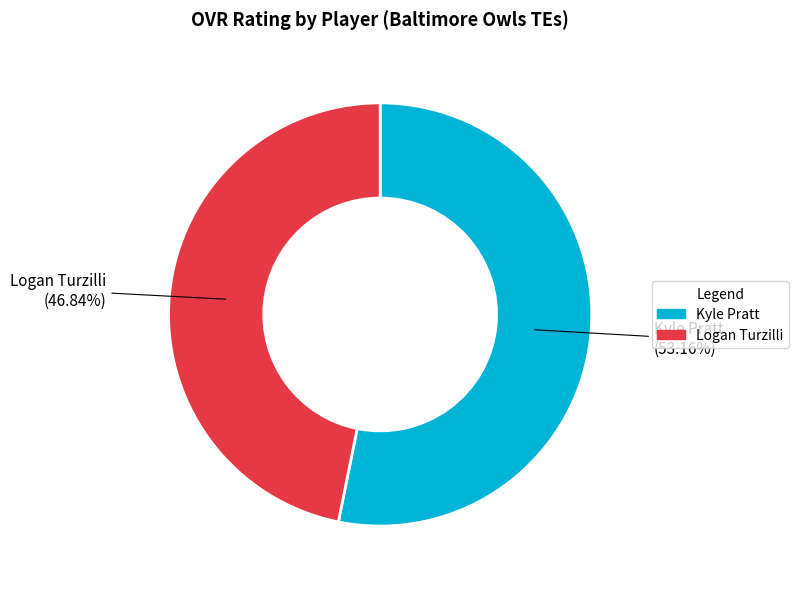

Approximately how many times larger is the value at Kyle Pratt compared to Logan Turzilli?

1.1